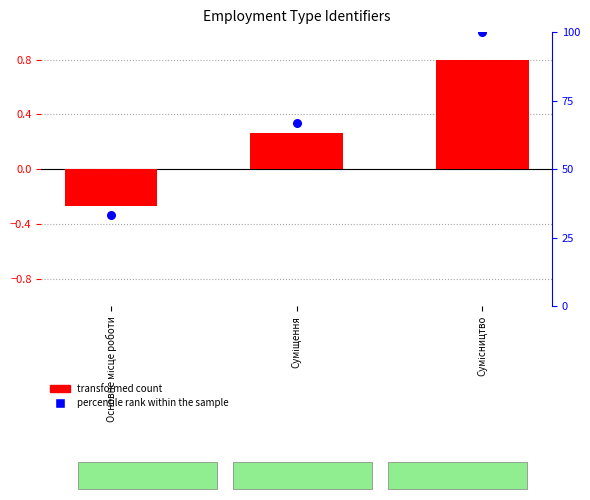

Which series has the largest total across all categories?

percentile rank within the sample